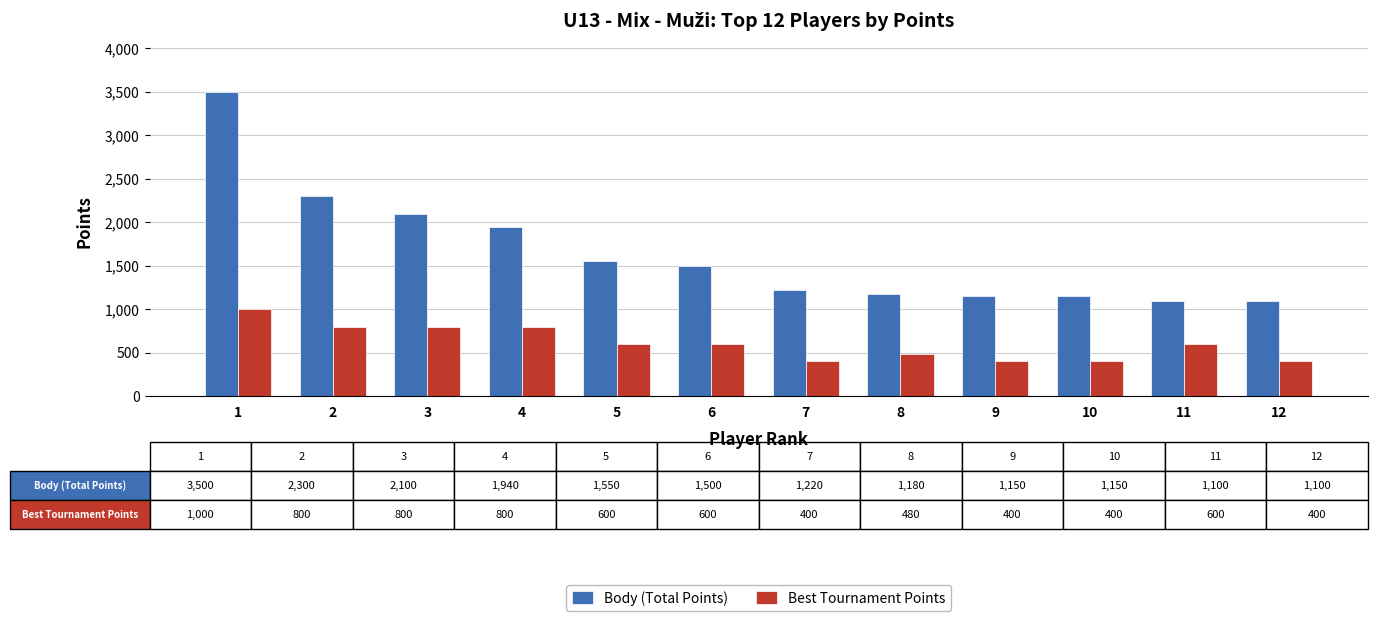

Is it true that Best Tournament Points equals 876 at 6?

False